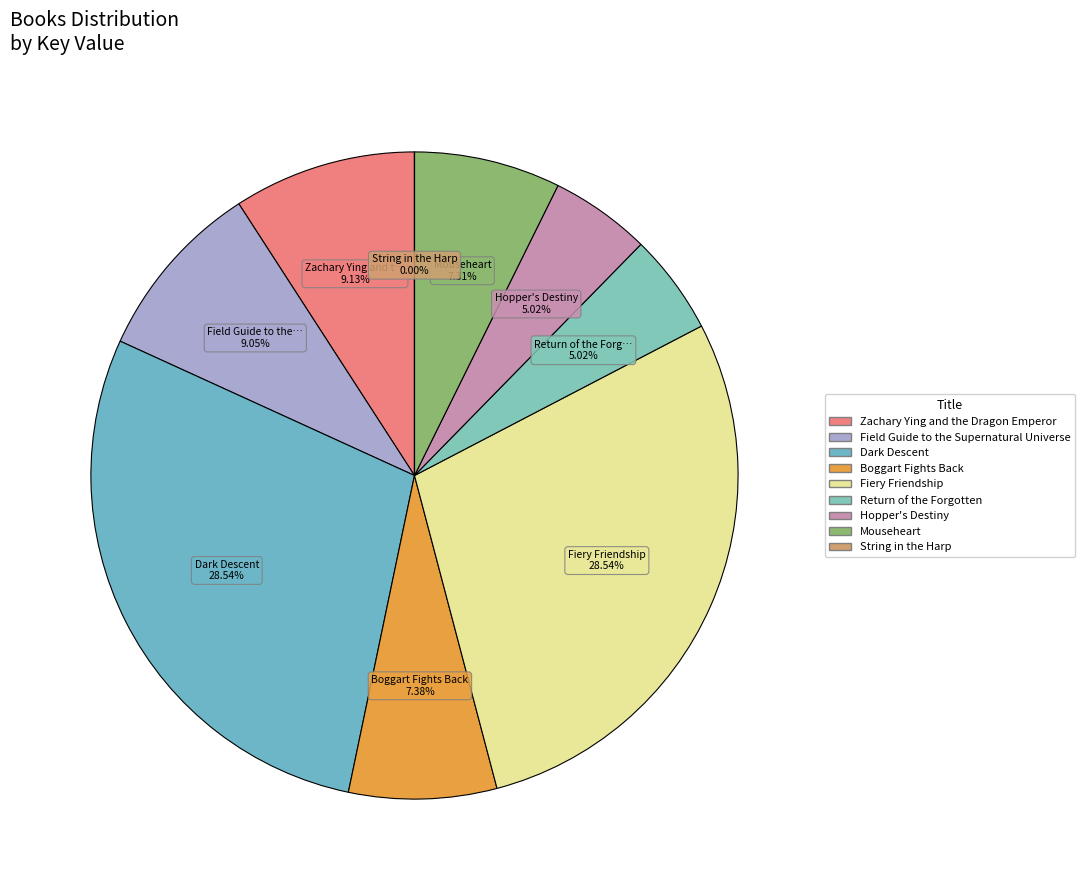

Which has a higher value, Fiery Friendship or String in the Harp?

Fiery Friendship